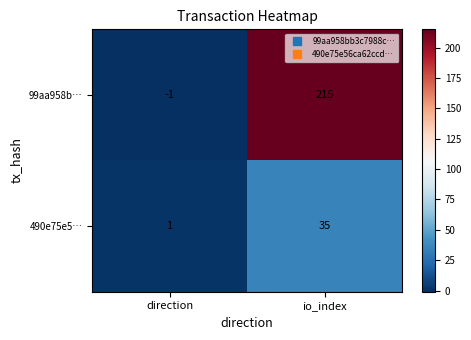

Which category has the highest value across all series?

io_index